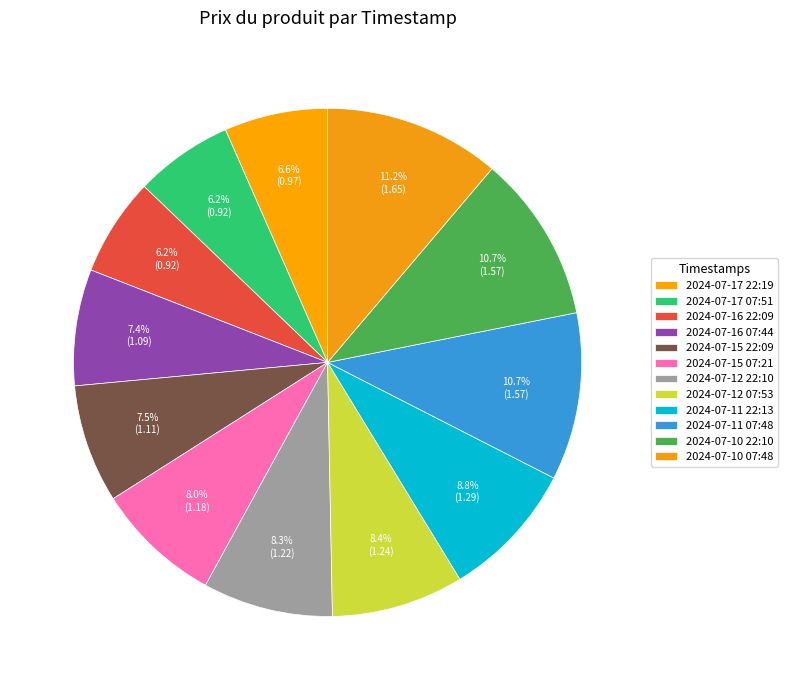

How many segments does this pie chart have?

12